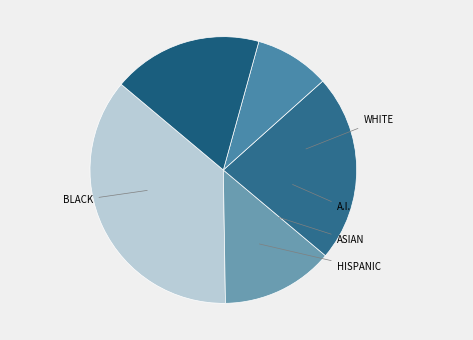

How many segments does this pie chart have?

5